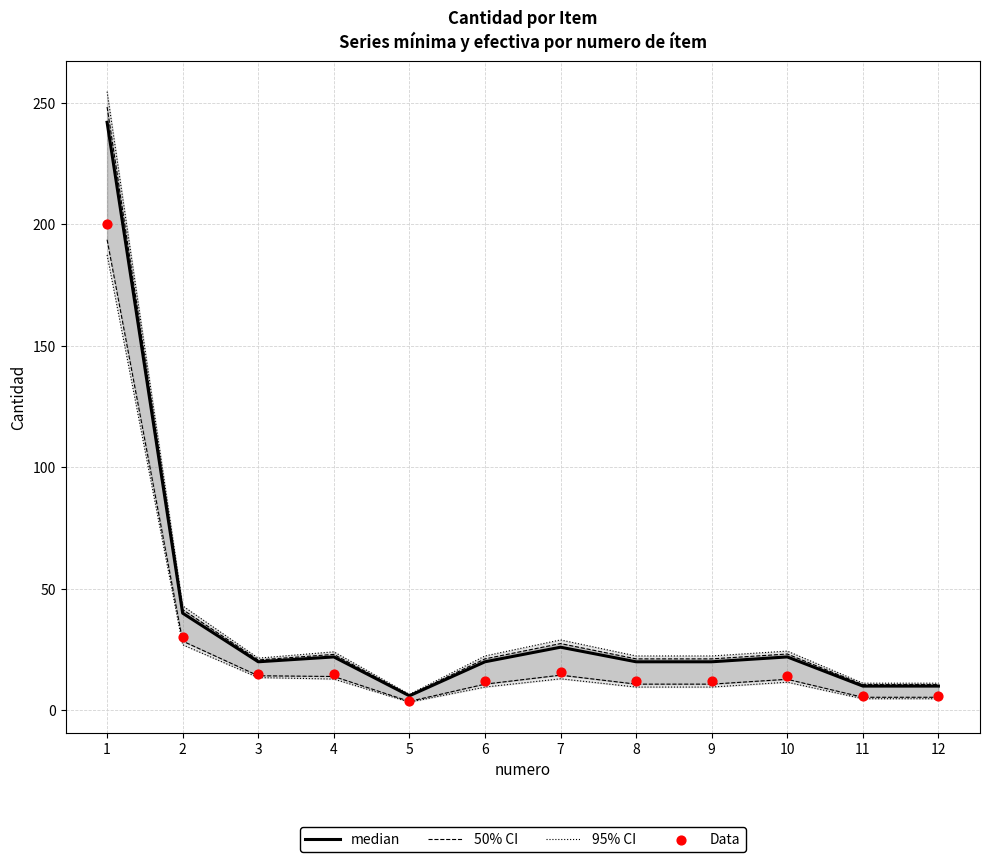

Which series contains the lowest Y value?

Data